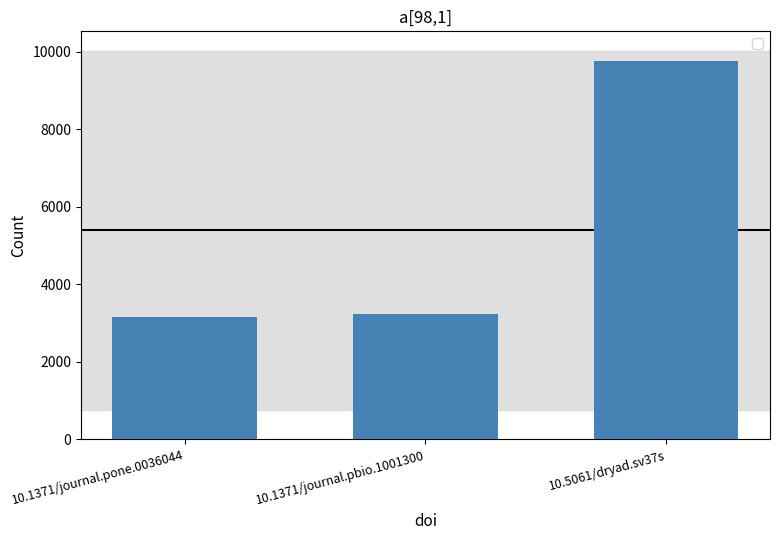

The value at 10.1371/journal.pbio.1001300 is 4825. True or false?

False